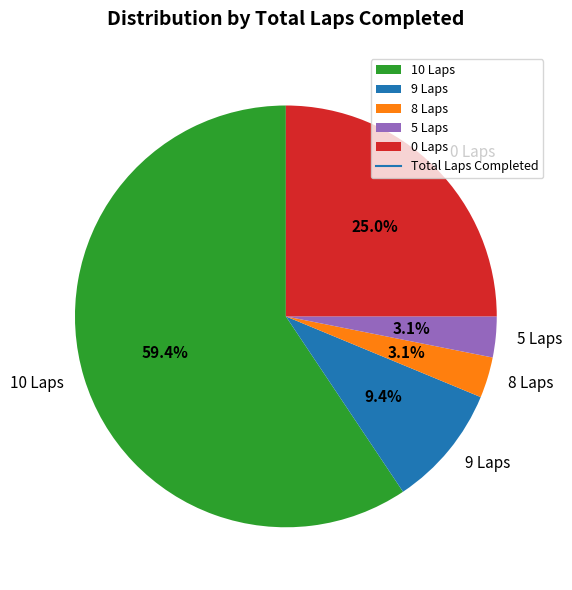

Which slice represents more than half of the pie?

10 Laps